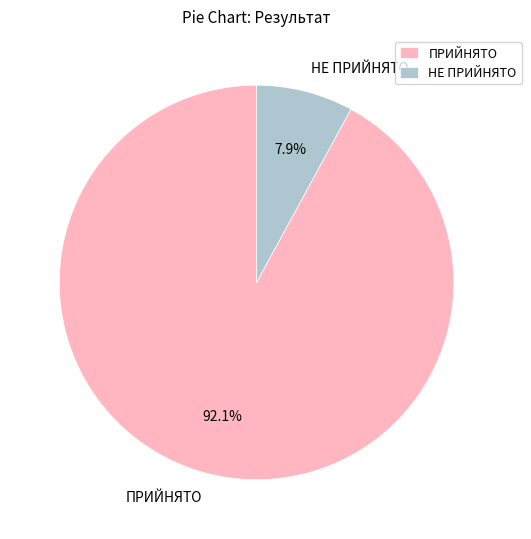

Is it true that НЕ ПРИЙНЯТО is 8% of the pie?

True